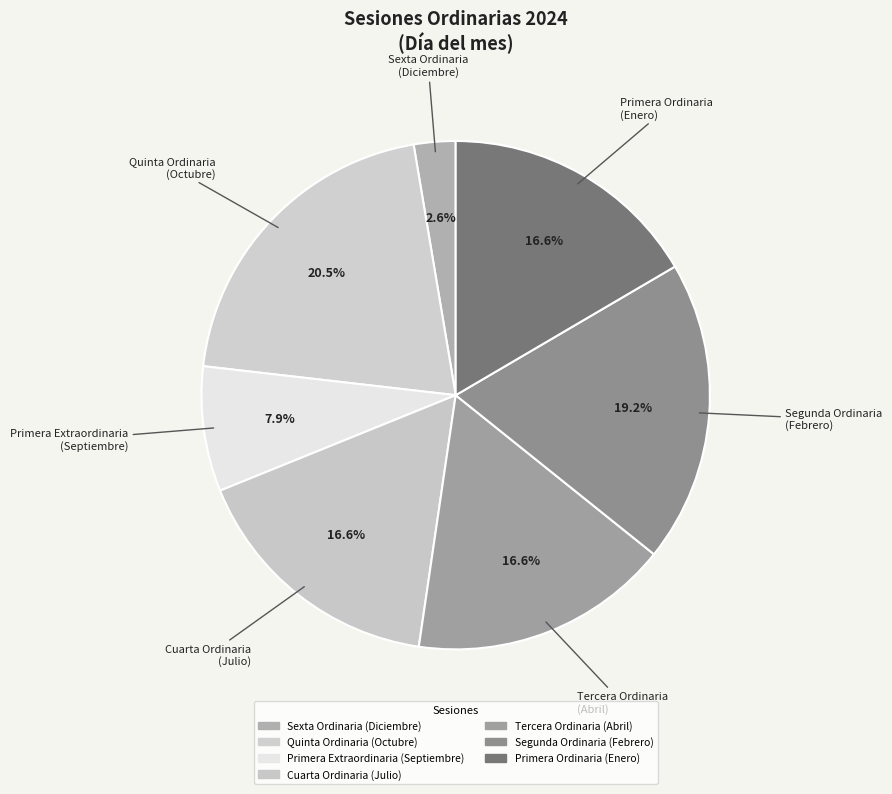

Rank the categories by value from lowest to highest.

Sexta Ordinaria
(Diciembre), Primera Extraordinaria
(Septiembre), Cuarta Ordinaria
(Julio), Tercera Ordinaria
(Abril), Primera Ordinaria
(Enero), Segunda Ordinaria
(Febrero), Quinta Ordinaria
(Octubre)